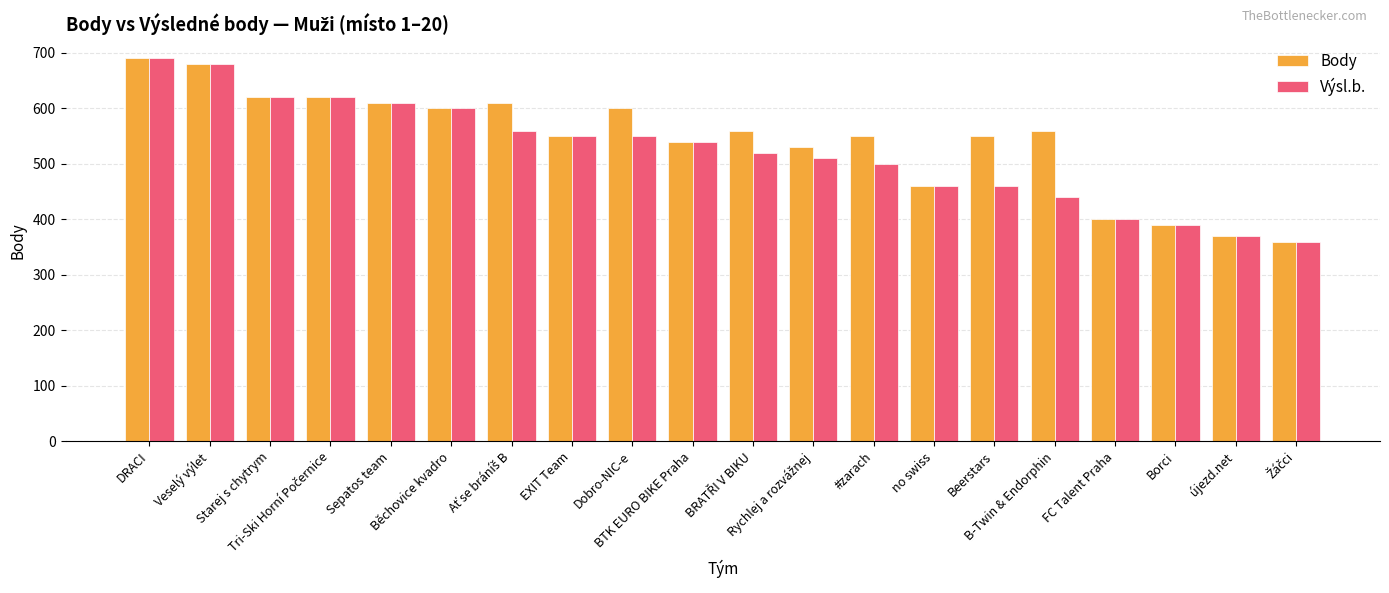

What is the difference between the maximum and minimum values in the Body series?

330